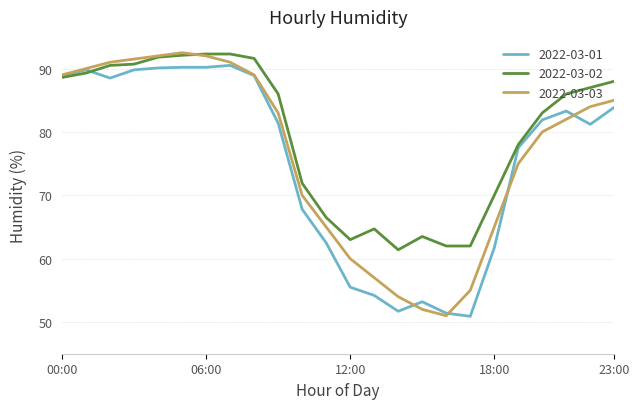

What is the lowest value of the 2022-03-03 series?

51.0